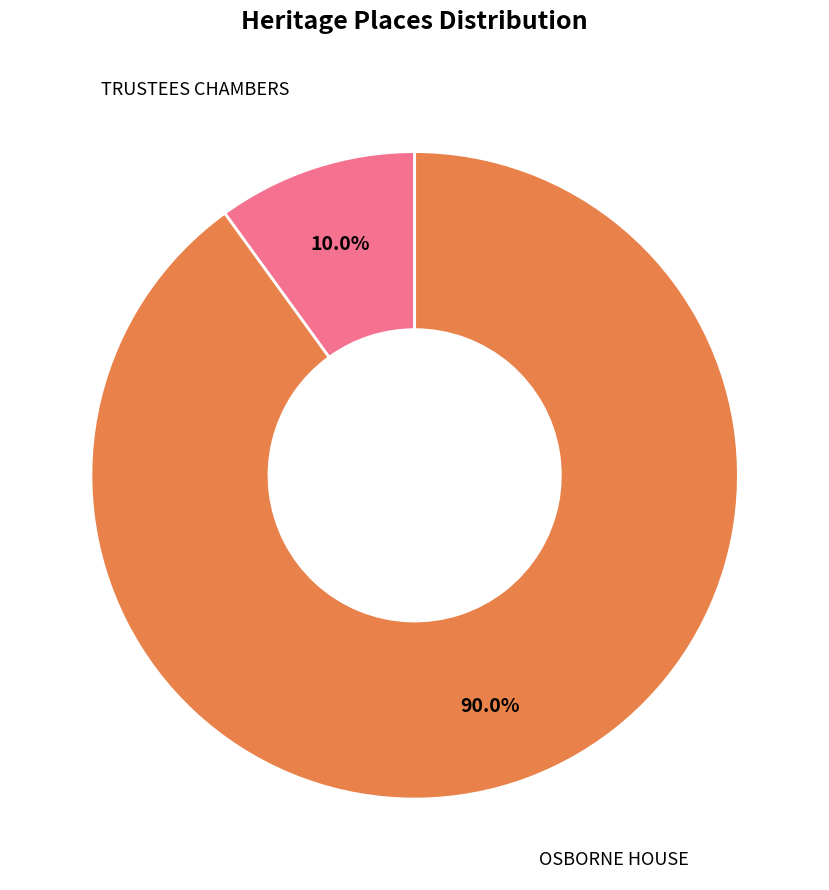

What is the ratio of the value at OSBORNE HOUSE to the value at TRUSTEES CHAMBERS?

9.0